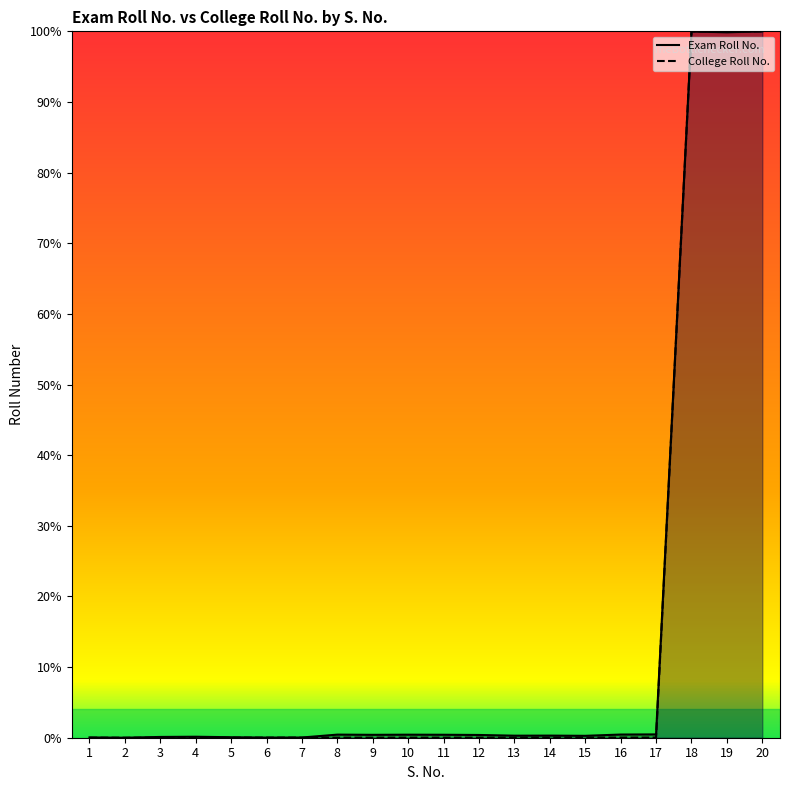

Rank the series by their average value, from highest to lowest.

Exam Roll No., College Roll No.